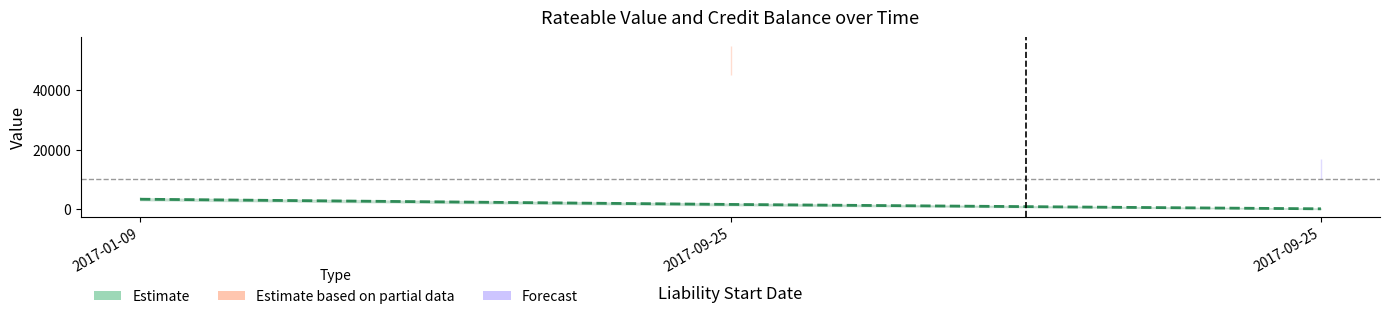

Reading left to right, what are all the values shown in this chart?

3362.0	1606.6	133.1